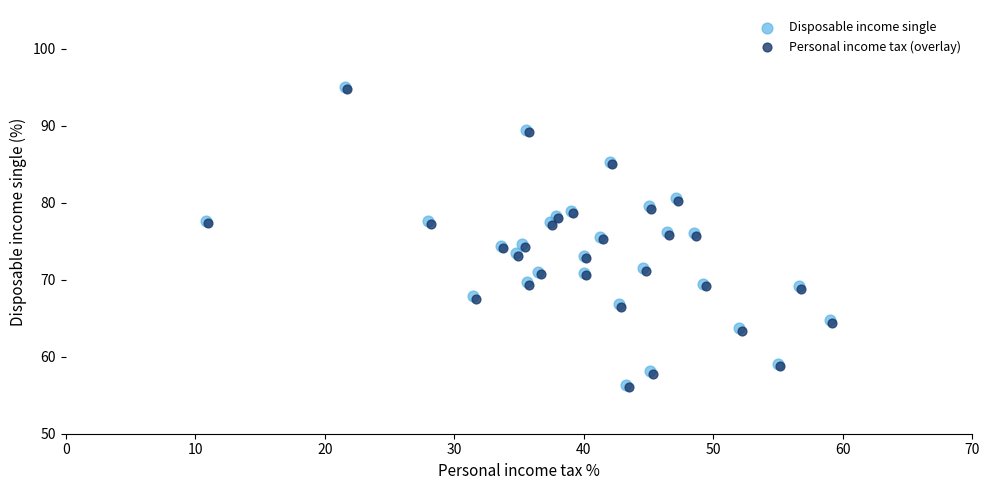

What are all the series names shown in the legend?

Disposable income single, Personal income tax (overlay)